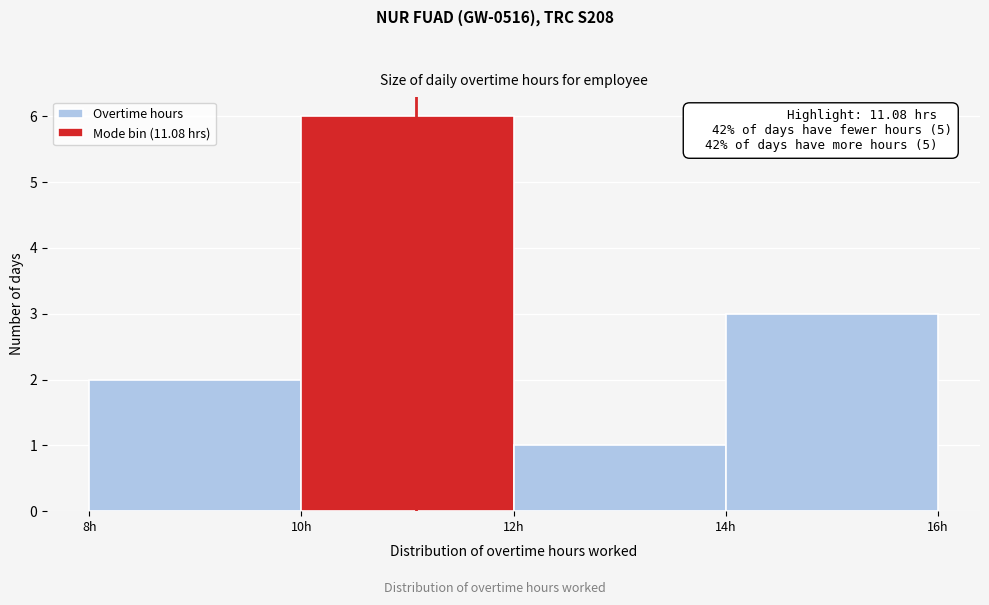

Which range on the x-axis has the tallest bar?

10 to 12